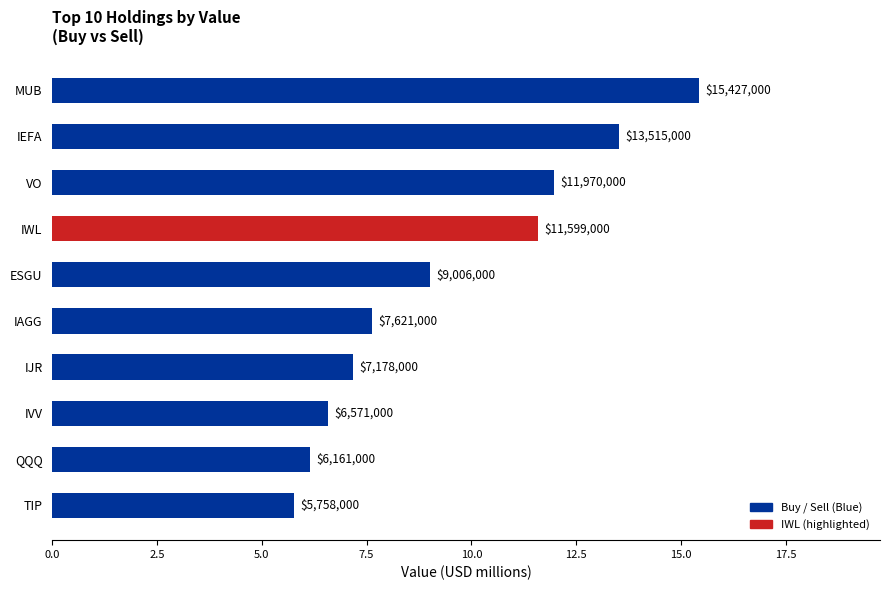

Are the bars horizontal?

Yes